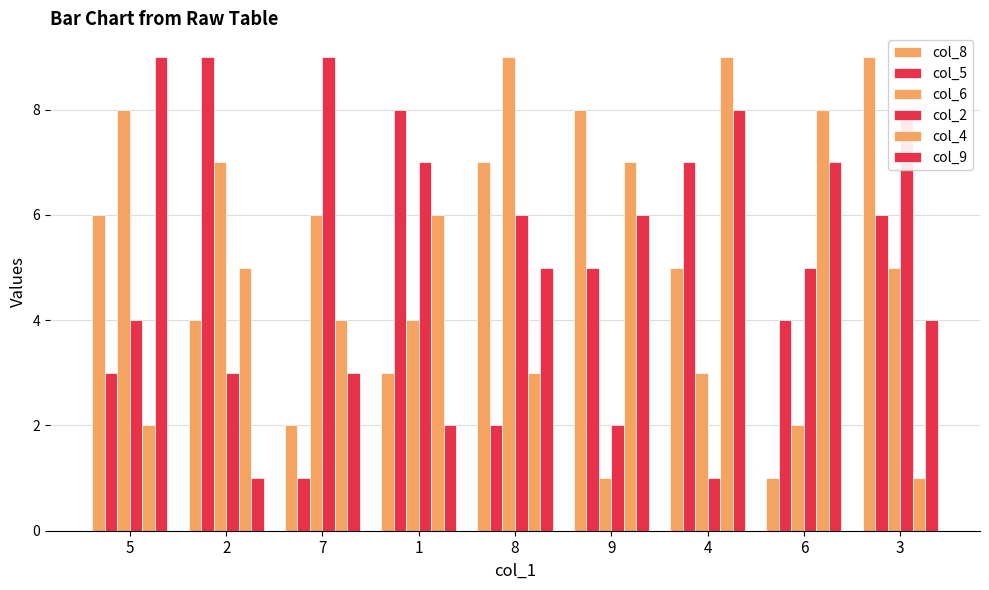

Are the bars grouped side by side (vs. stacked)?

Yes